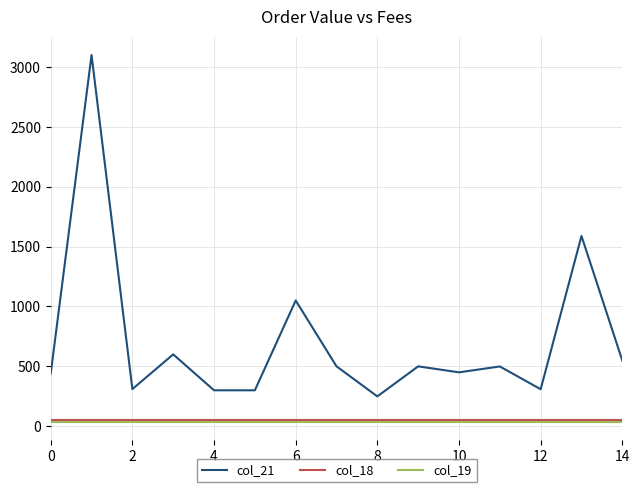

What is the sum of all col_19 values?

585.0